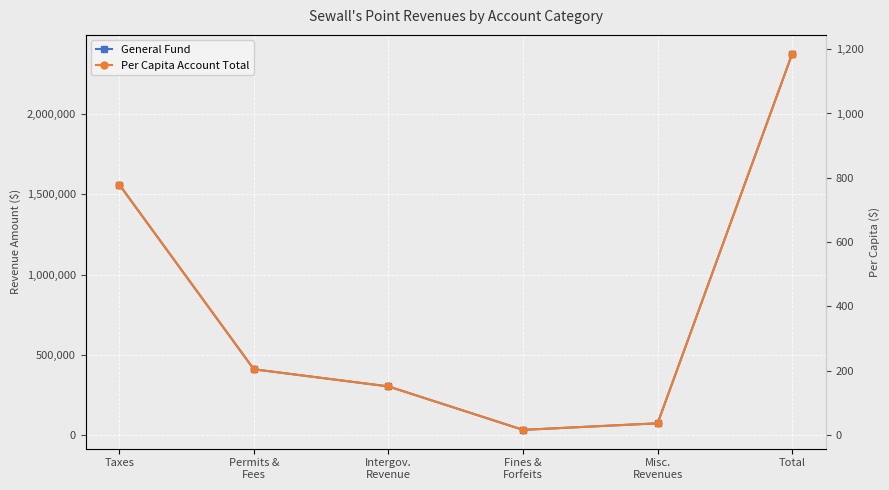

Which series has the largest range (max minus min)?

General Fund